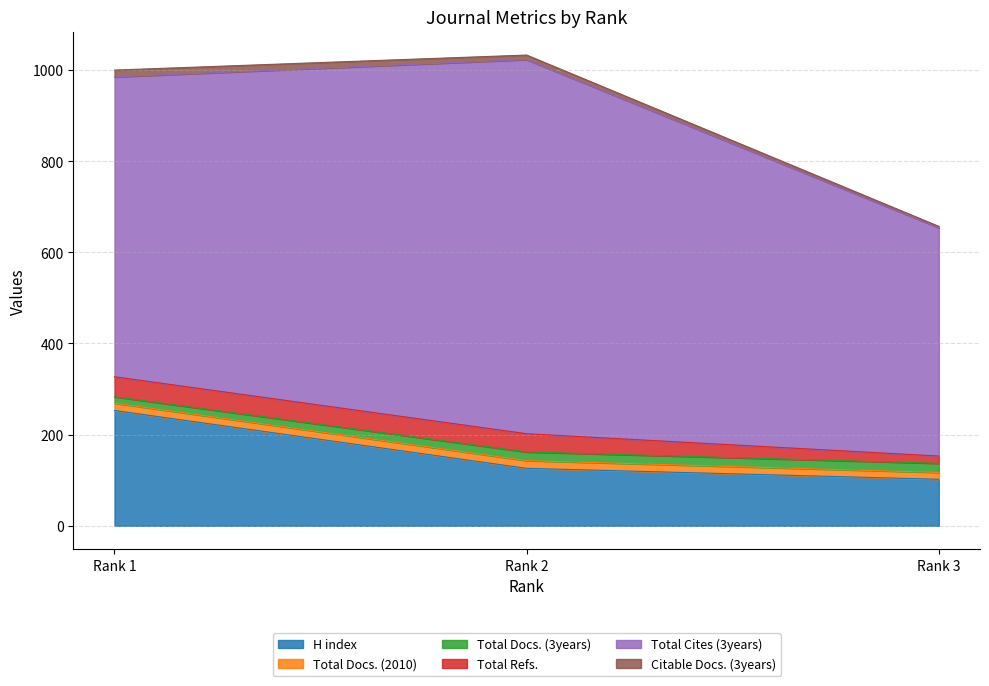

At which label does Total Docs. (2010) first exceed 16?

Rank 2